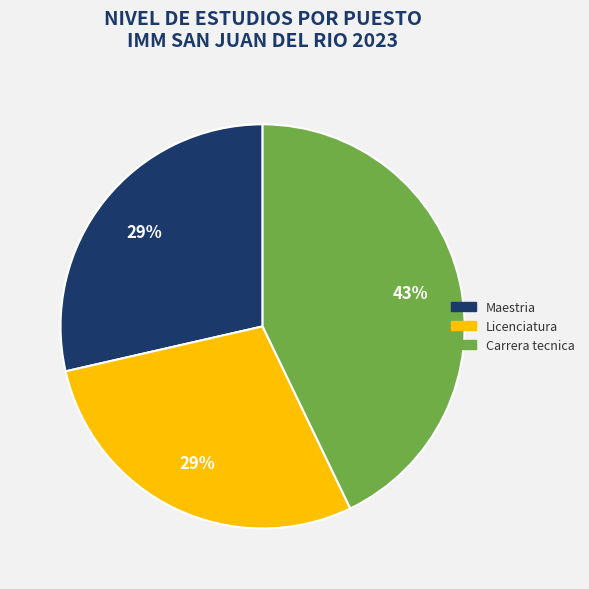

Is there a majority slice in this chart?

No